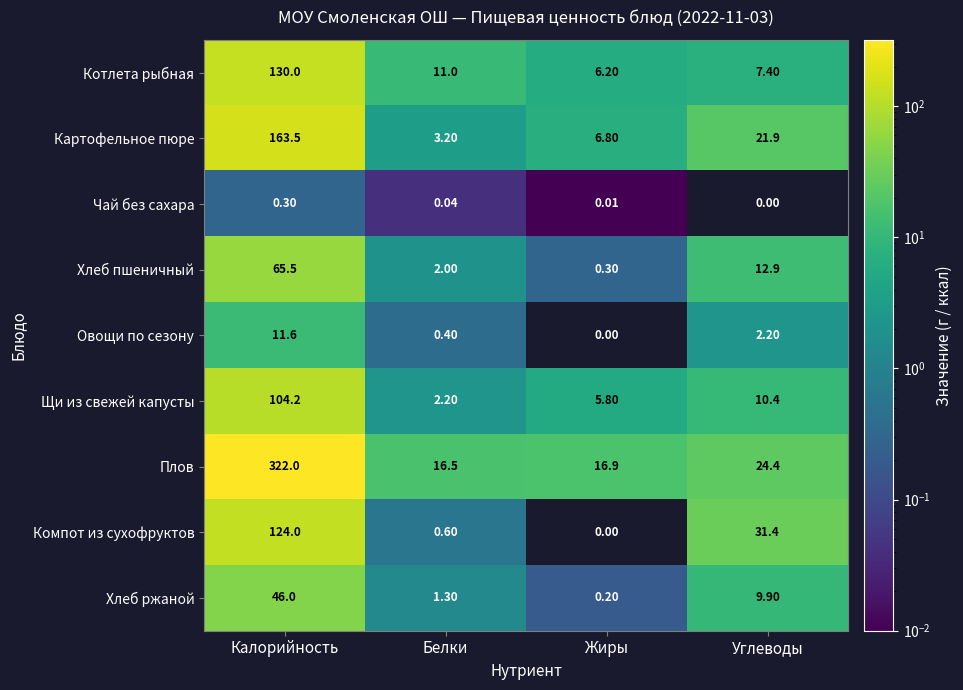

Rank the series at Калорийность from lowest to highest value.

Чай без сахара, Овощи по сезону, Хлеб ржаной, Хлеб пшеничный, Щи из свежей капусты, Компот из сухофруктов, Котлета рыбная, Картофельное пюре, Плов